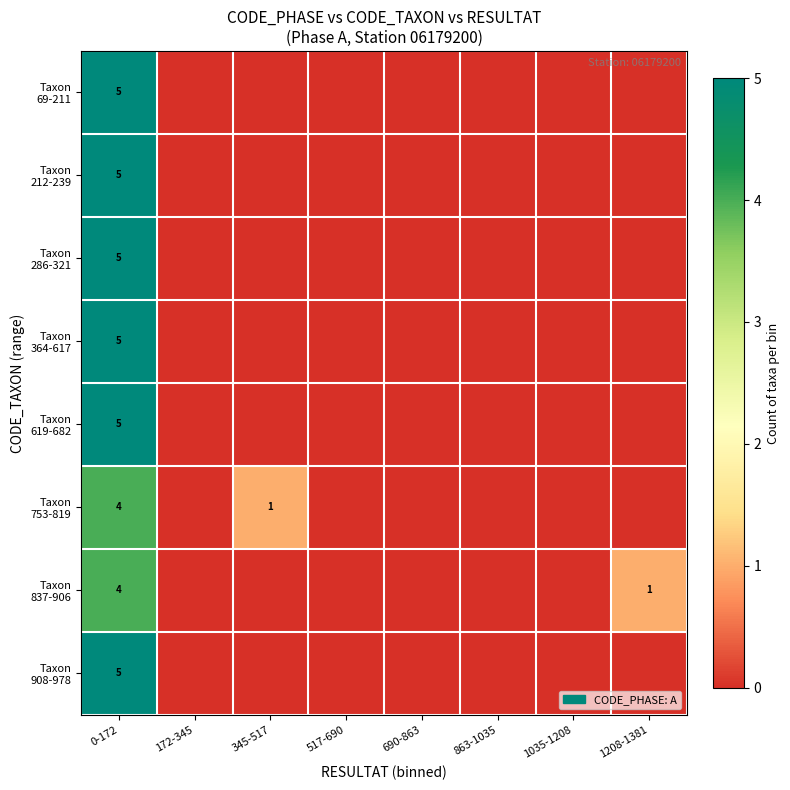

What is the sum of the Taxon 619-682 values at 345-517 and 0-172?

5